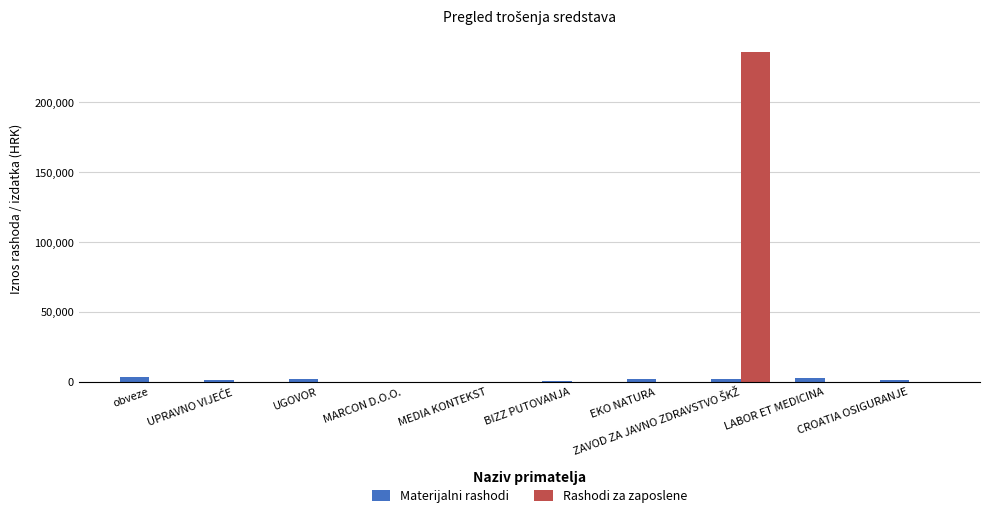

Is it true that Rashodi za zaposlene equals -82603.6 at UGOVOR?

False